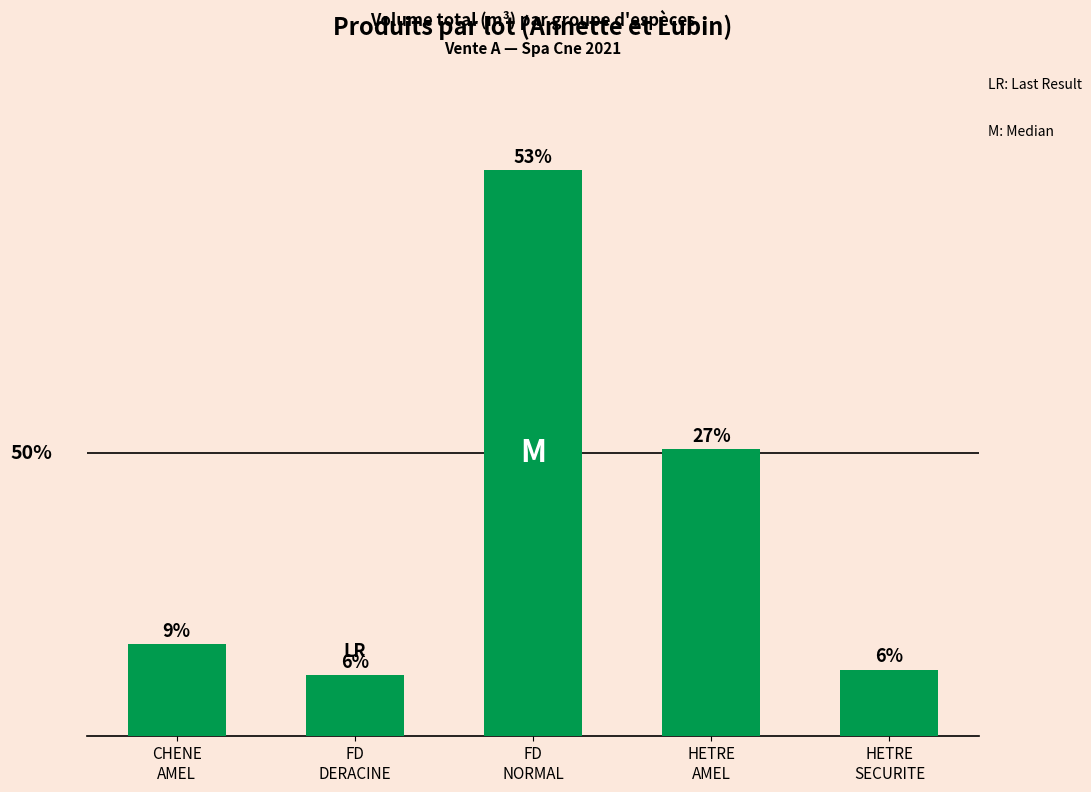

What is the sum of the values at HETRE
SECURITE and CHENE
AMEL?

6.5